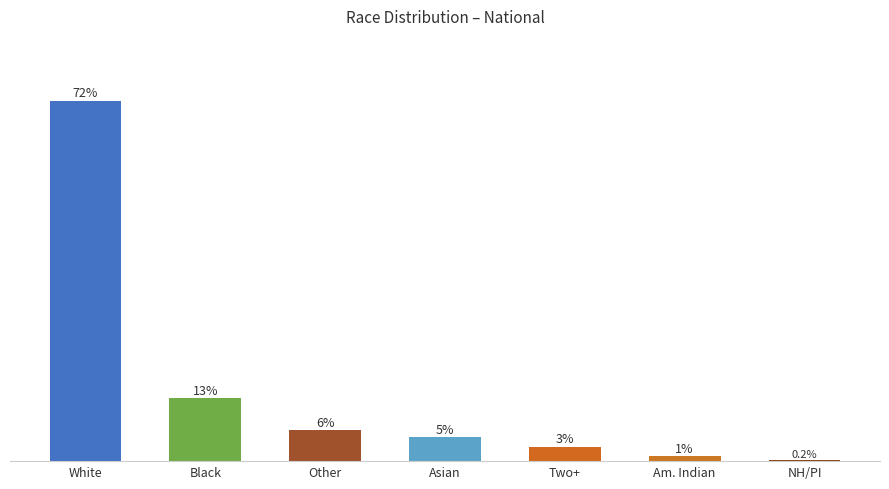

Are the bars horizontal?

No